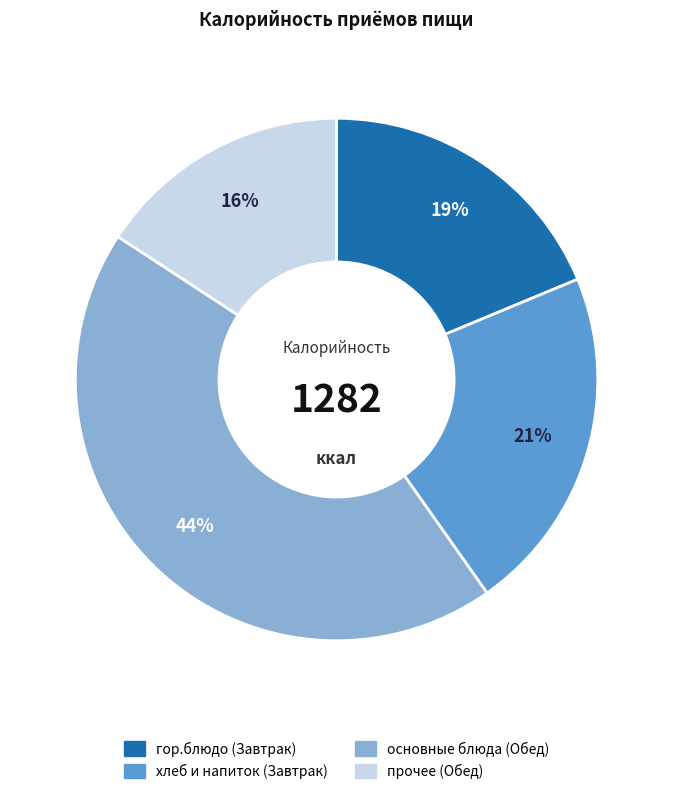

Is there a majority slice in this chart?

No